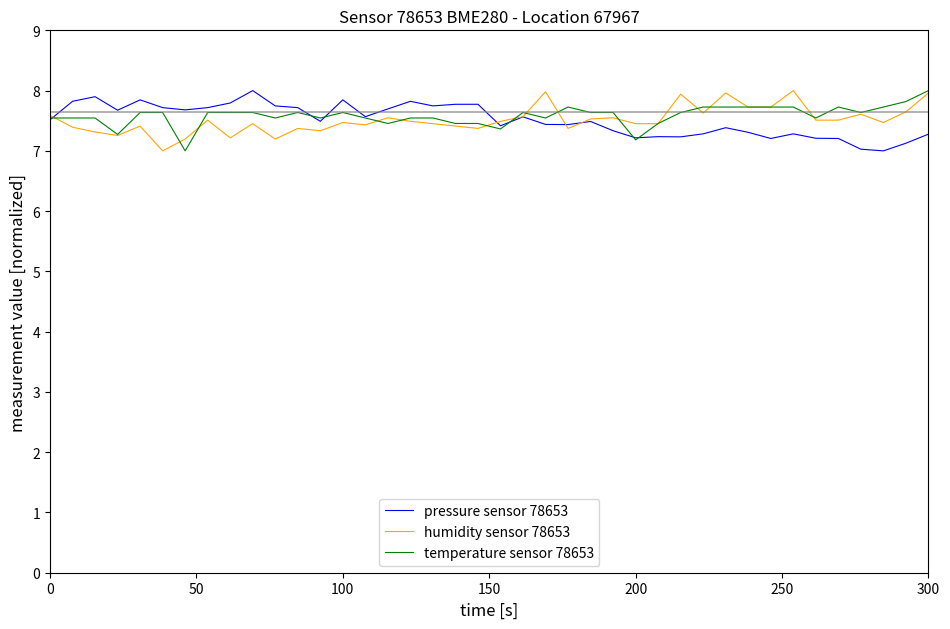

What is the smallest value displayed?

7.0